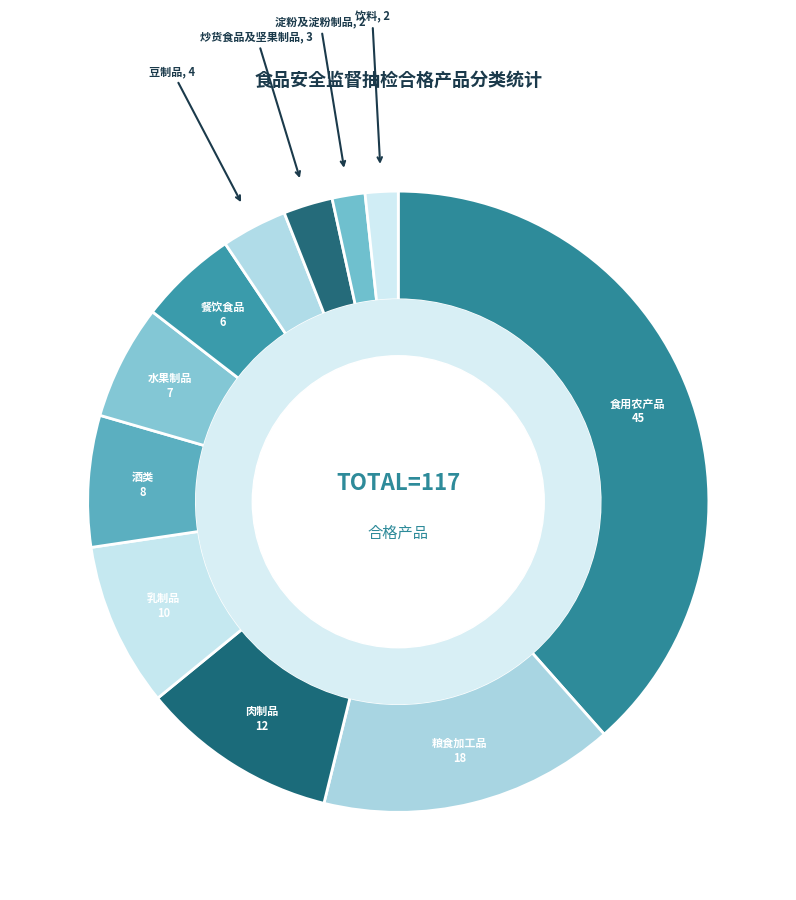

How many slices are in this pie chart?

11